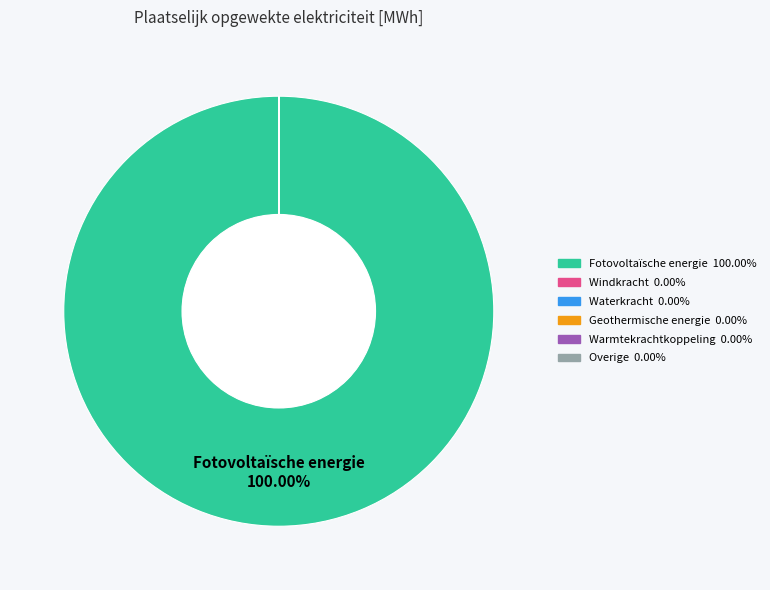

Which category has the biggest portion of the pie?

Fotovoltaïsche energie